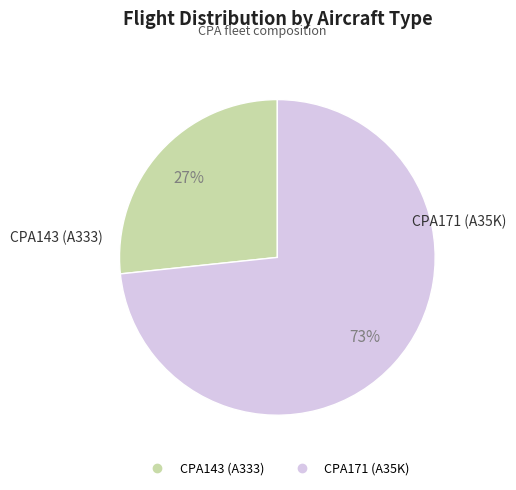

What is the largest slice in the pie chart?

CPA171 (A35K)